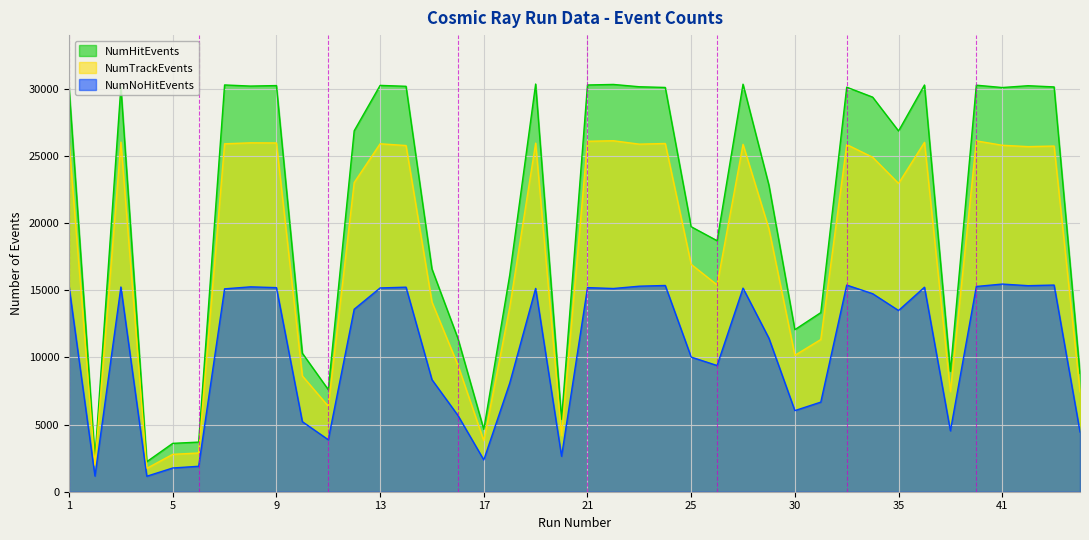

Which series has the widest spread of values?

NumHitEvents